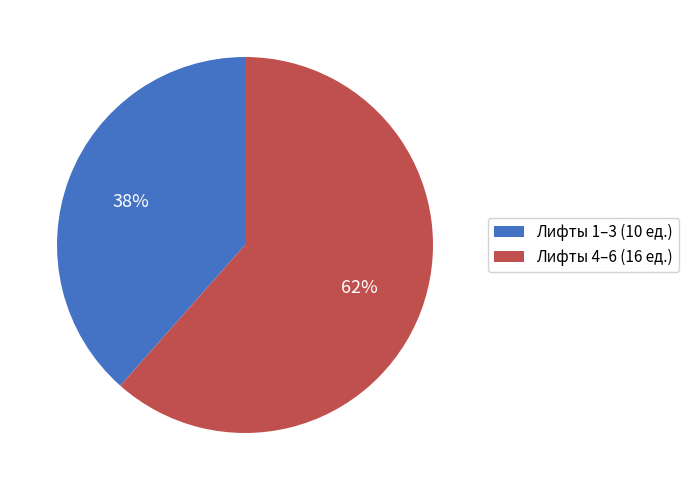

What is the ratio of the value at Лифты 1–3 (10 ед.) to the value at Лифты 4–6 (16 ед.)?

0.6